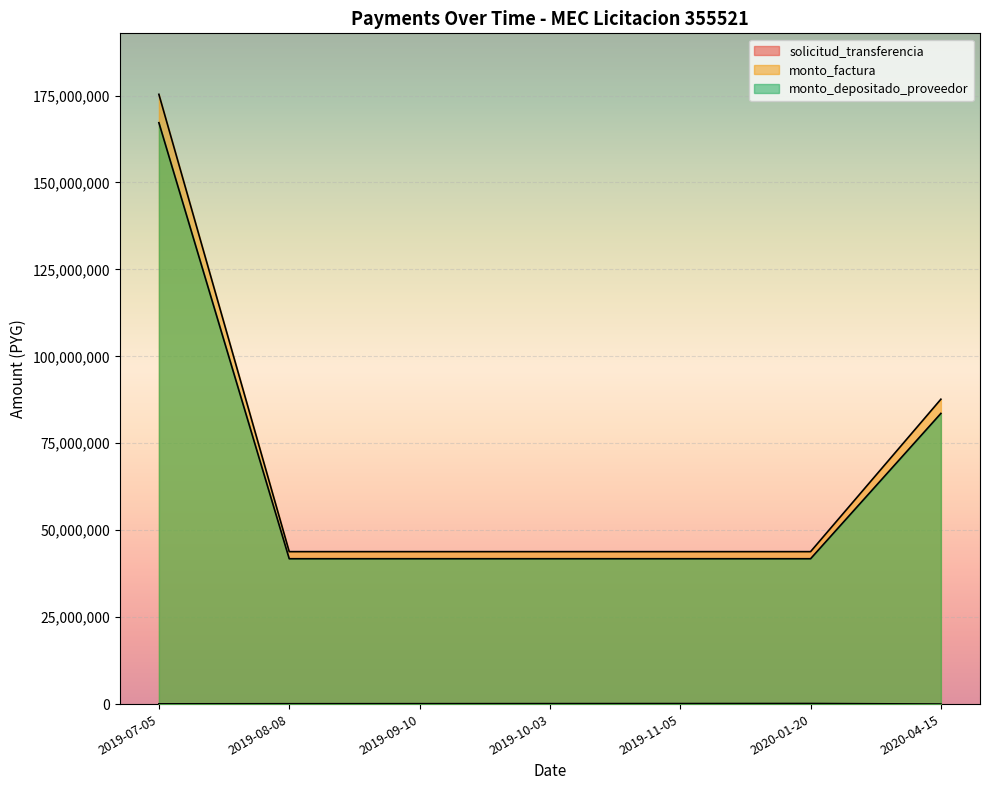

True or false: monto_depositado_proveedor has a value of 64405865 at 2019-11-05.

False